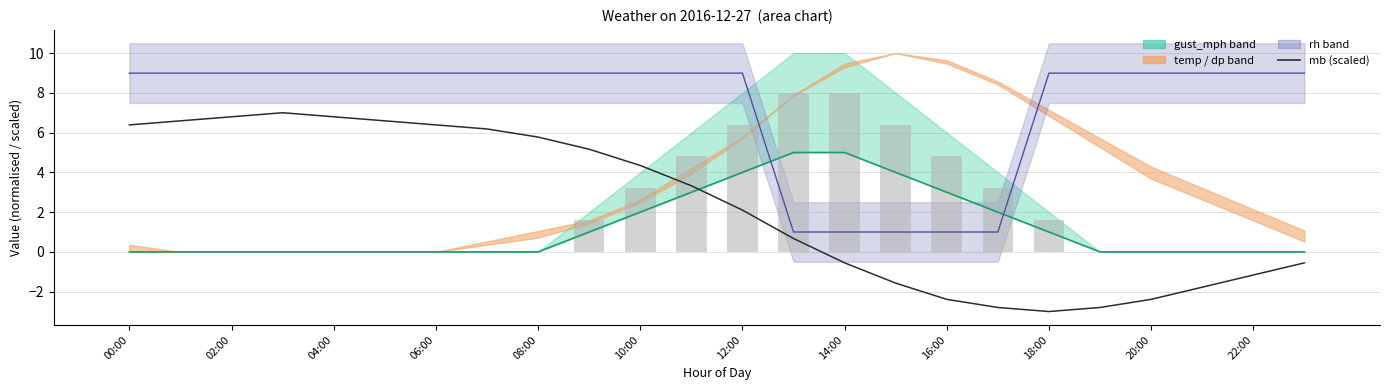

Count the number of data series in this chart.

4